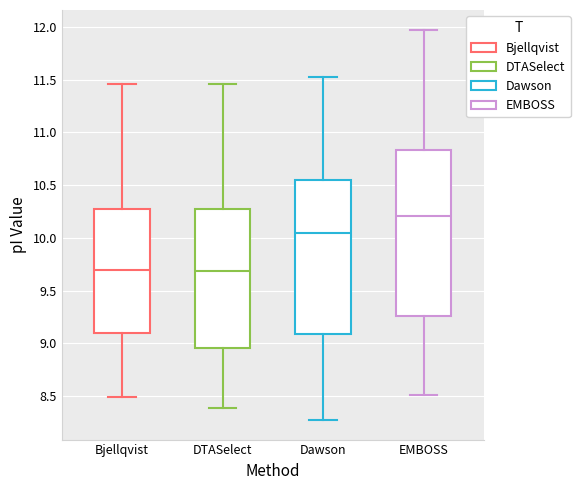

Where is the lower edge of the box for Dawson on the y-axis? The values are not printed on the chart, so give them approximately, as read against the axis.

9.10